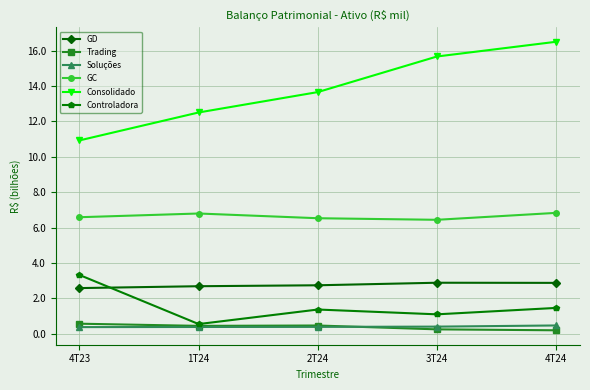

What is the sum of all Soluções values?

2.0